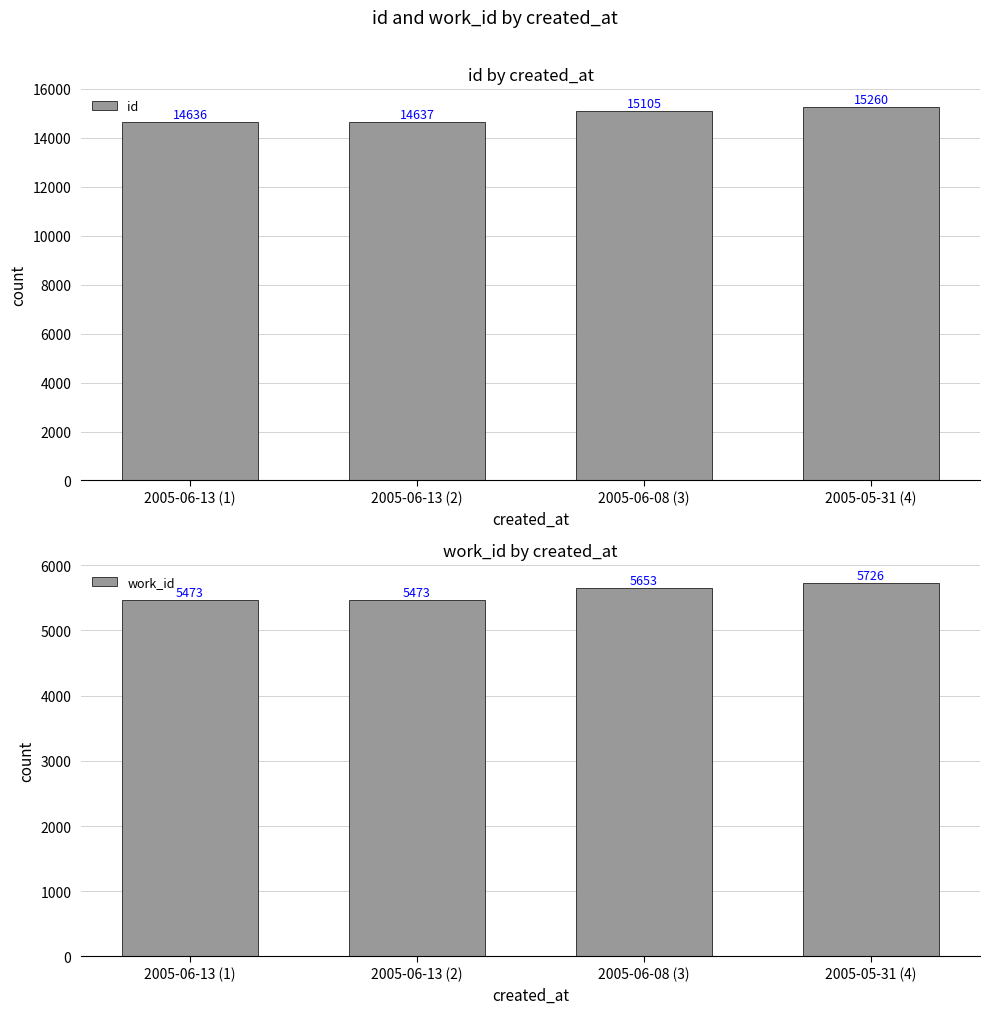

What is the sum of all id values?

59638